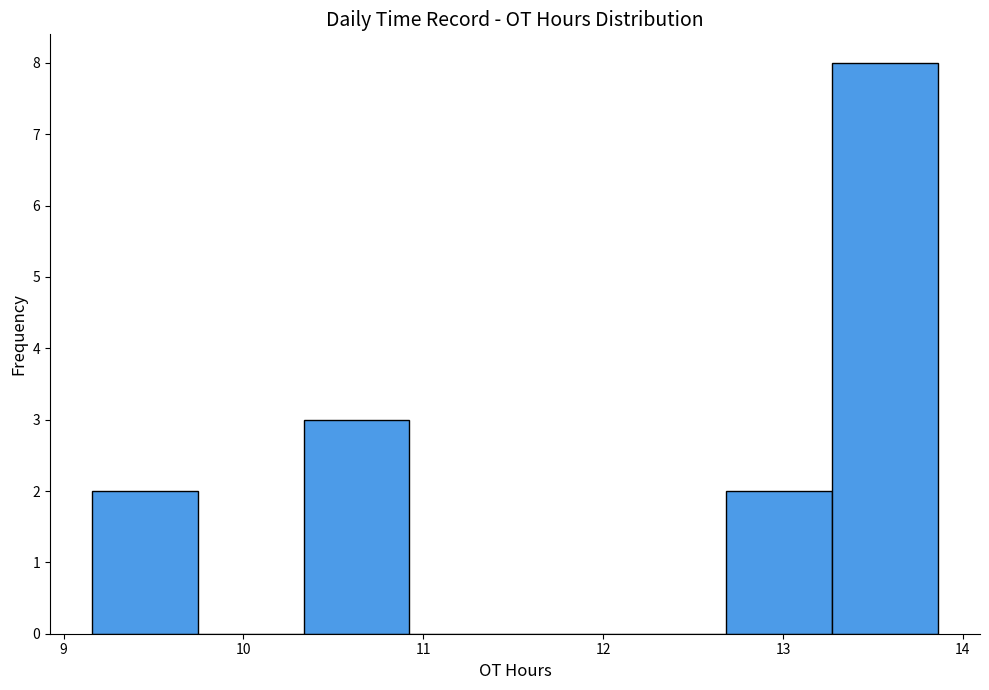

Over which range of the x-axis is the bar tallest?

13.3 to 13.9